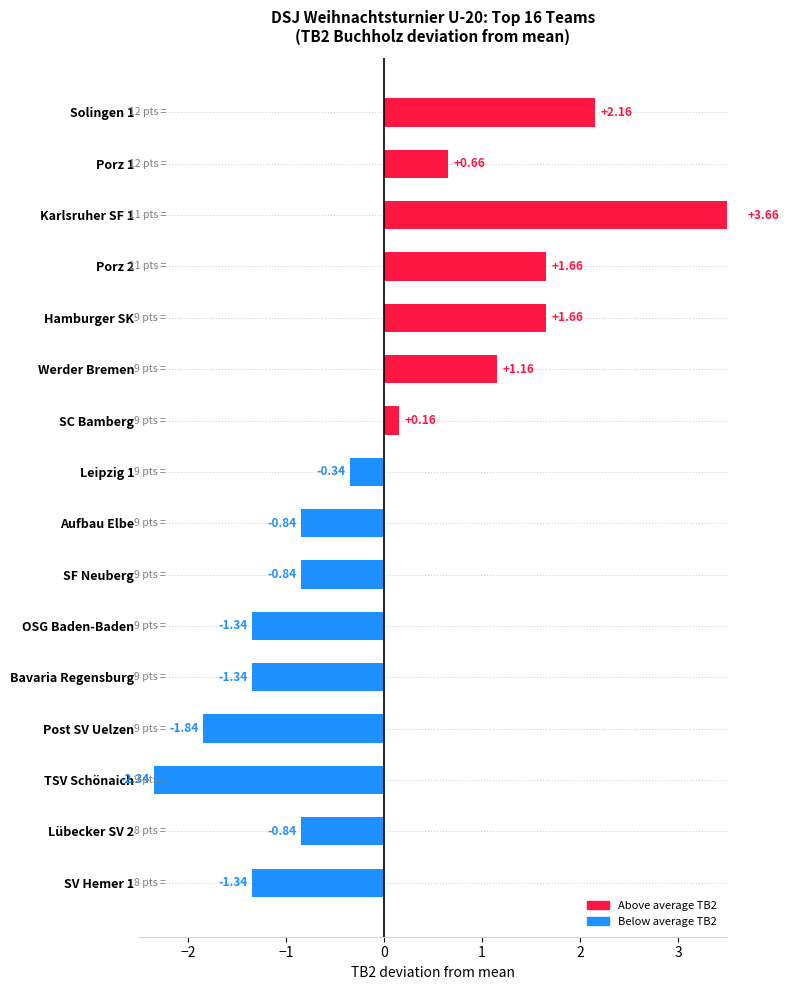

Does the chart contain any negative values?

Yes